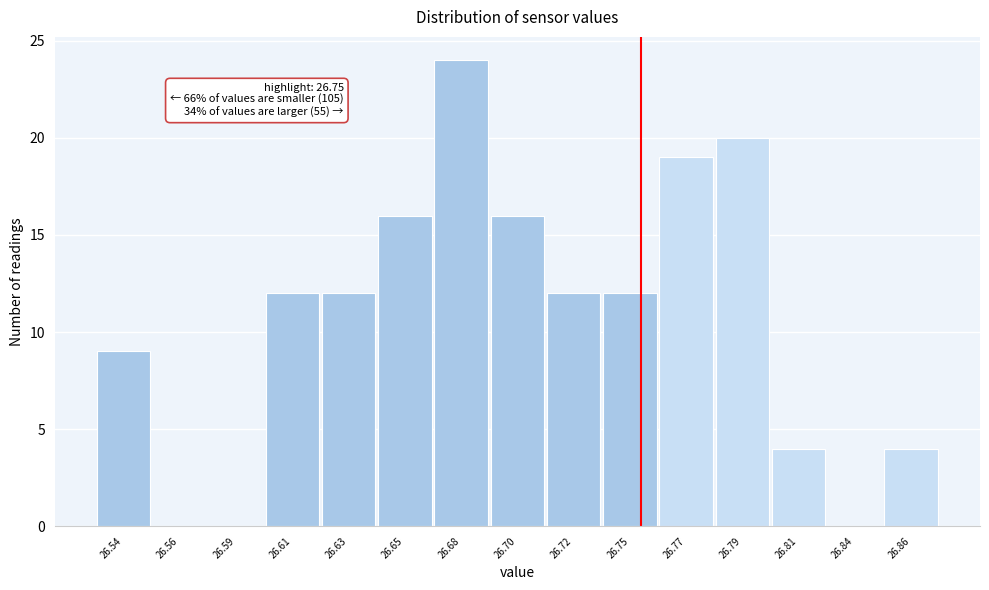

Reading left to right, list all the values displayed in this chart.

26.54=9	26.56=0	26.59=0	26.61=12	26.63=12	26.65=16	26.68=24	26.70=16	26.72=12	26.75=12	26.77=19	26.79=20	26.81=4	26.84=0	26.86=4